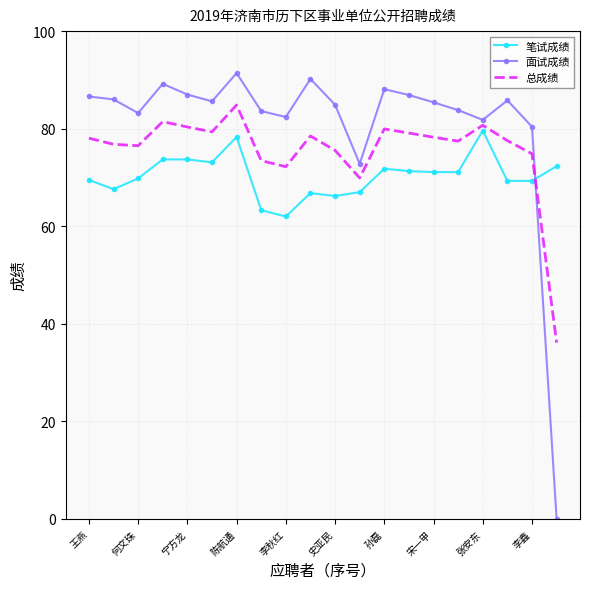

Which series has the largest total across all categories?

面试成绩